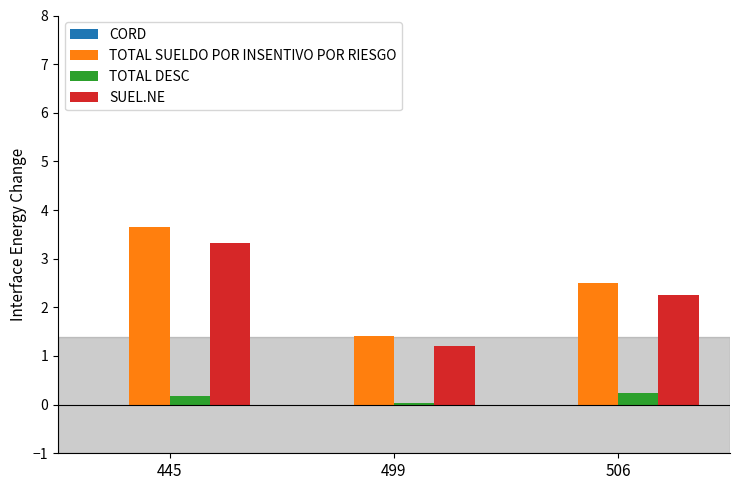

What is the difference between the SUEL.NE values at 506 and 445?

1.1